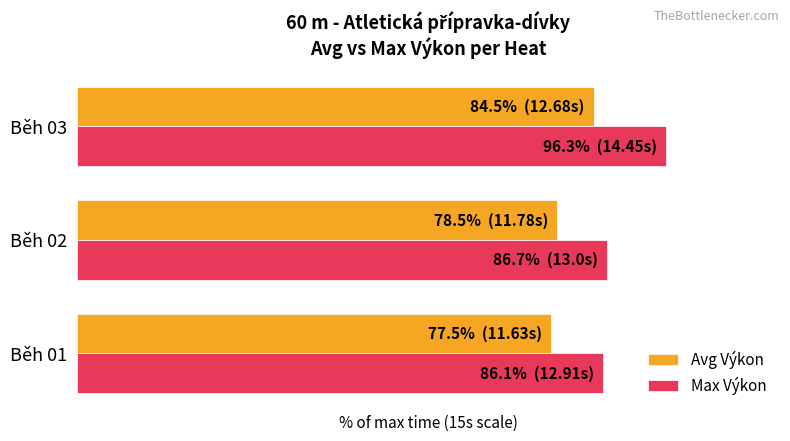

How many bars are there in total?

6